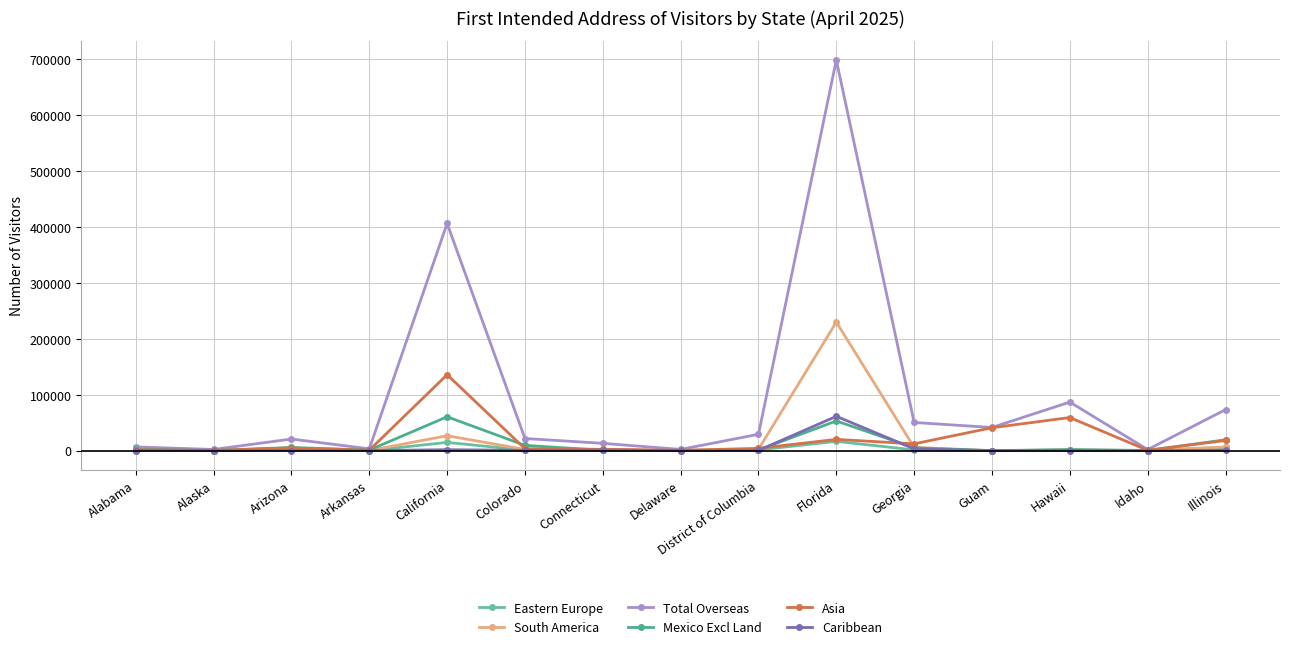

What is the maximum value shown in the chart?

697784